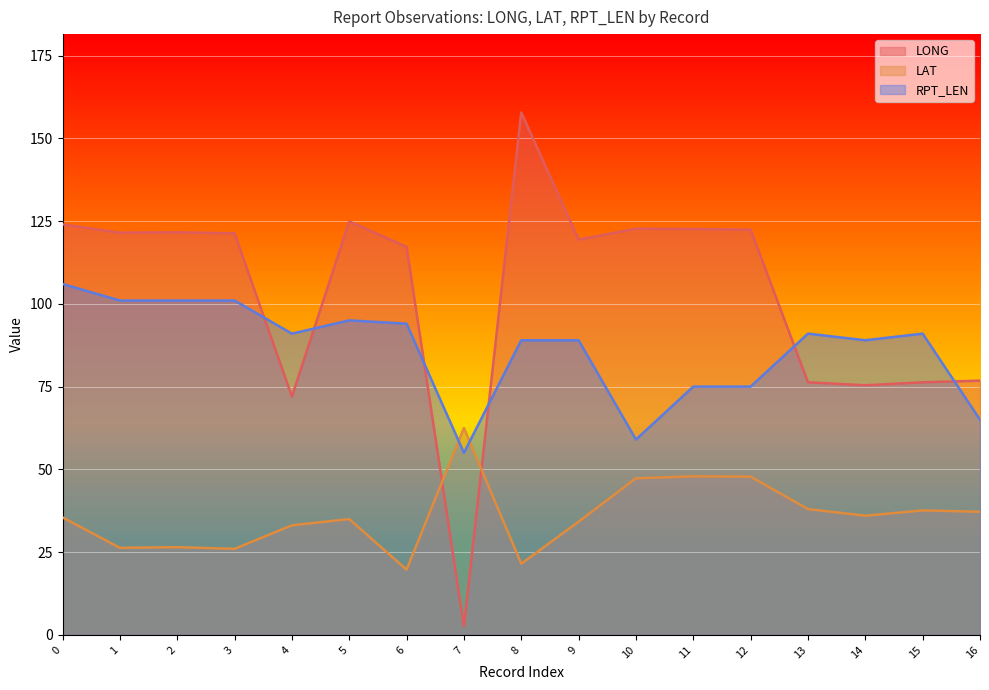

Between 4 and 16, which series saw the biggest shift?

RPT_LEN